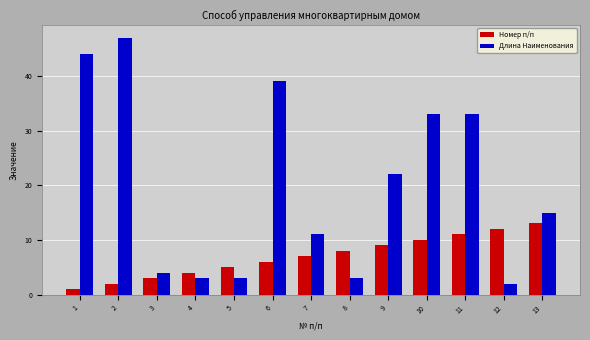

Which series has the largest range (max minus min)?

Длина Наименования